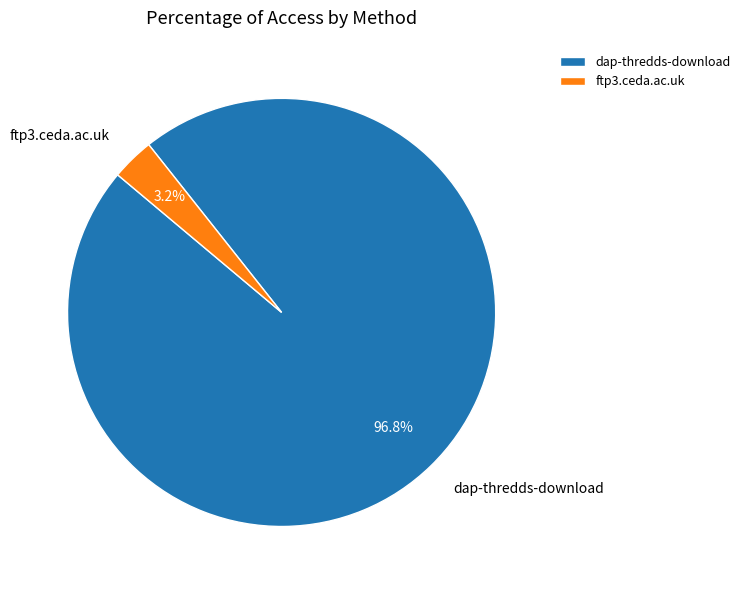

Which slice is the largest?

dap-thredds-download